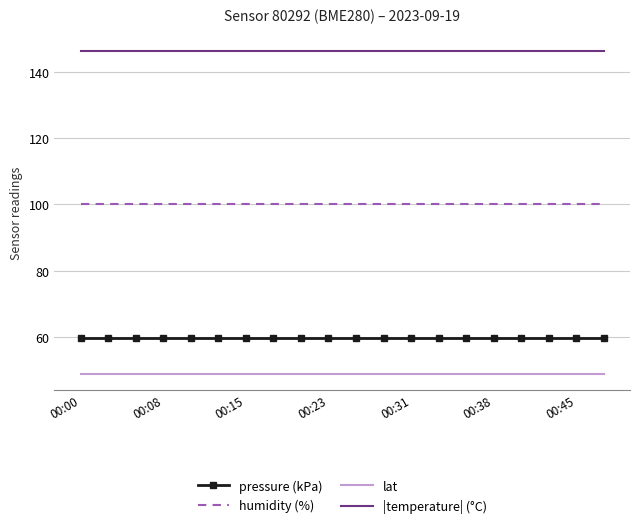

Which series has the largest total across all categories?

|temperature| (°C)